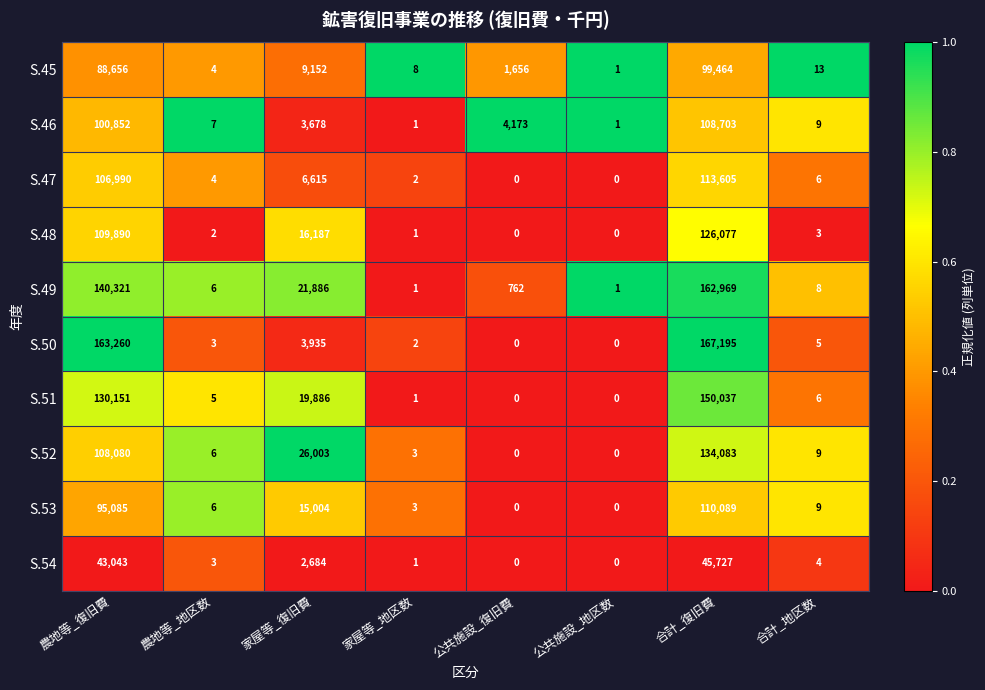

What is the total value across all series at 公共施設_復旧費?

6591